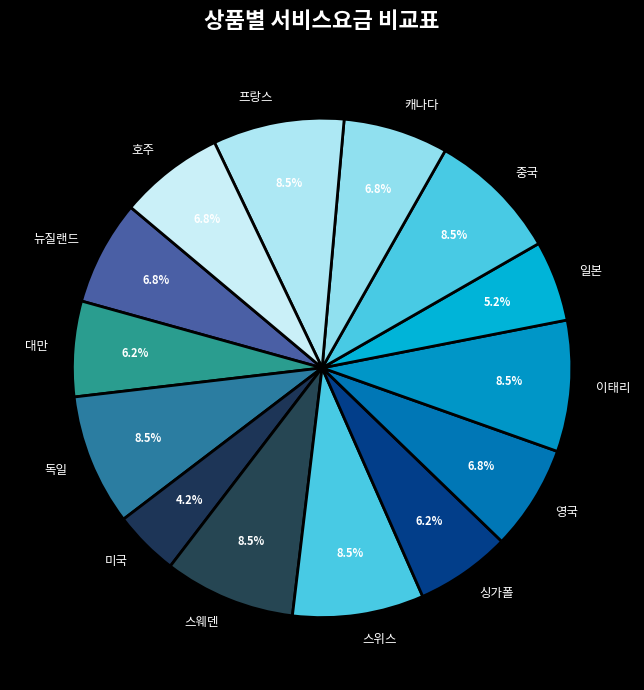

Which slice is the smallest?

미국